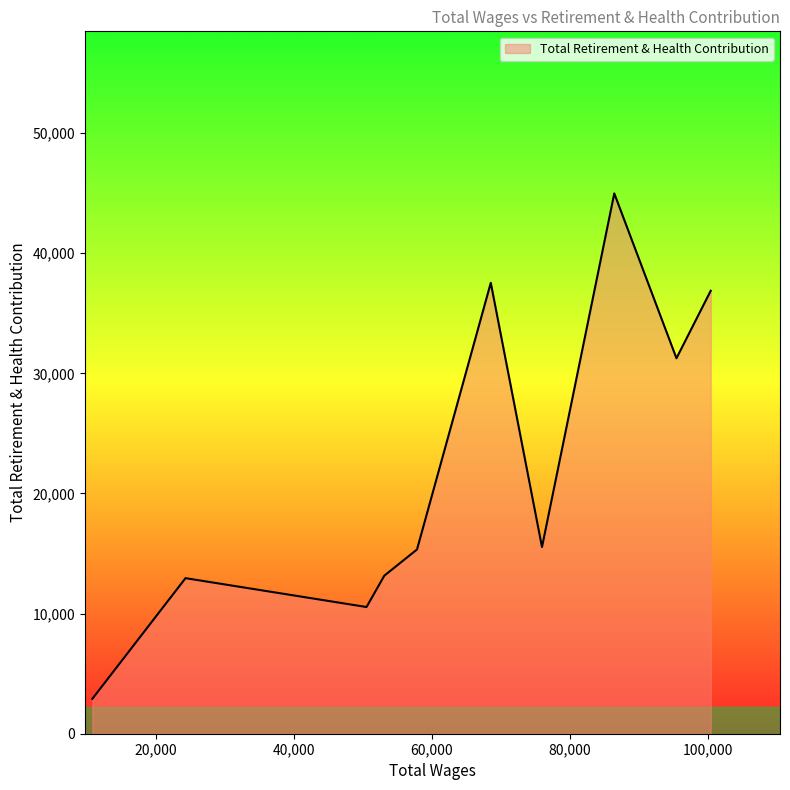

What is the difference between the maximum and minimum values?

42069